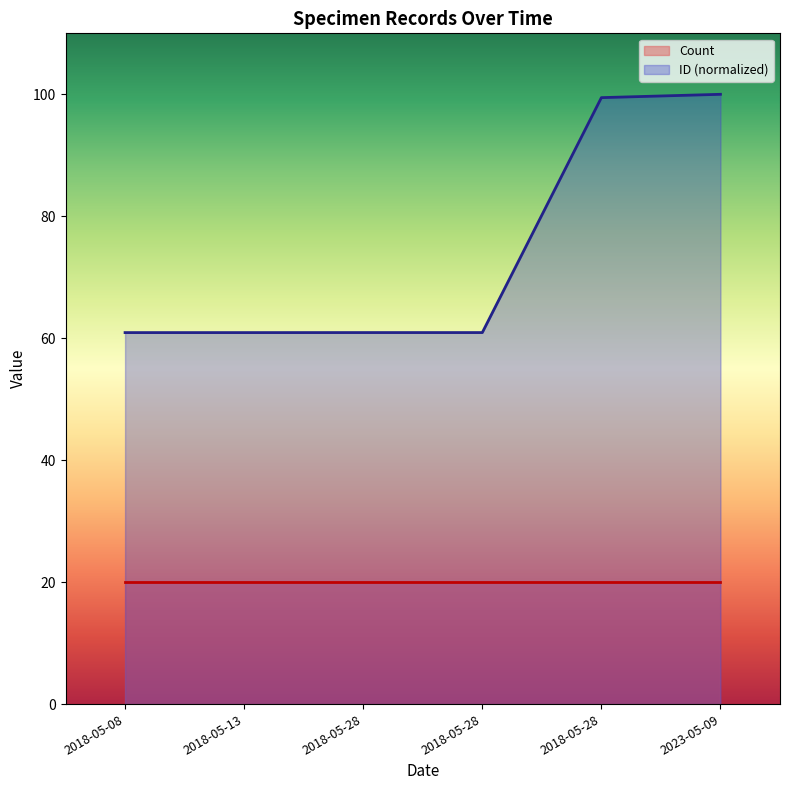

How many distinct data groups are displayed?

2